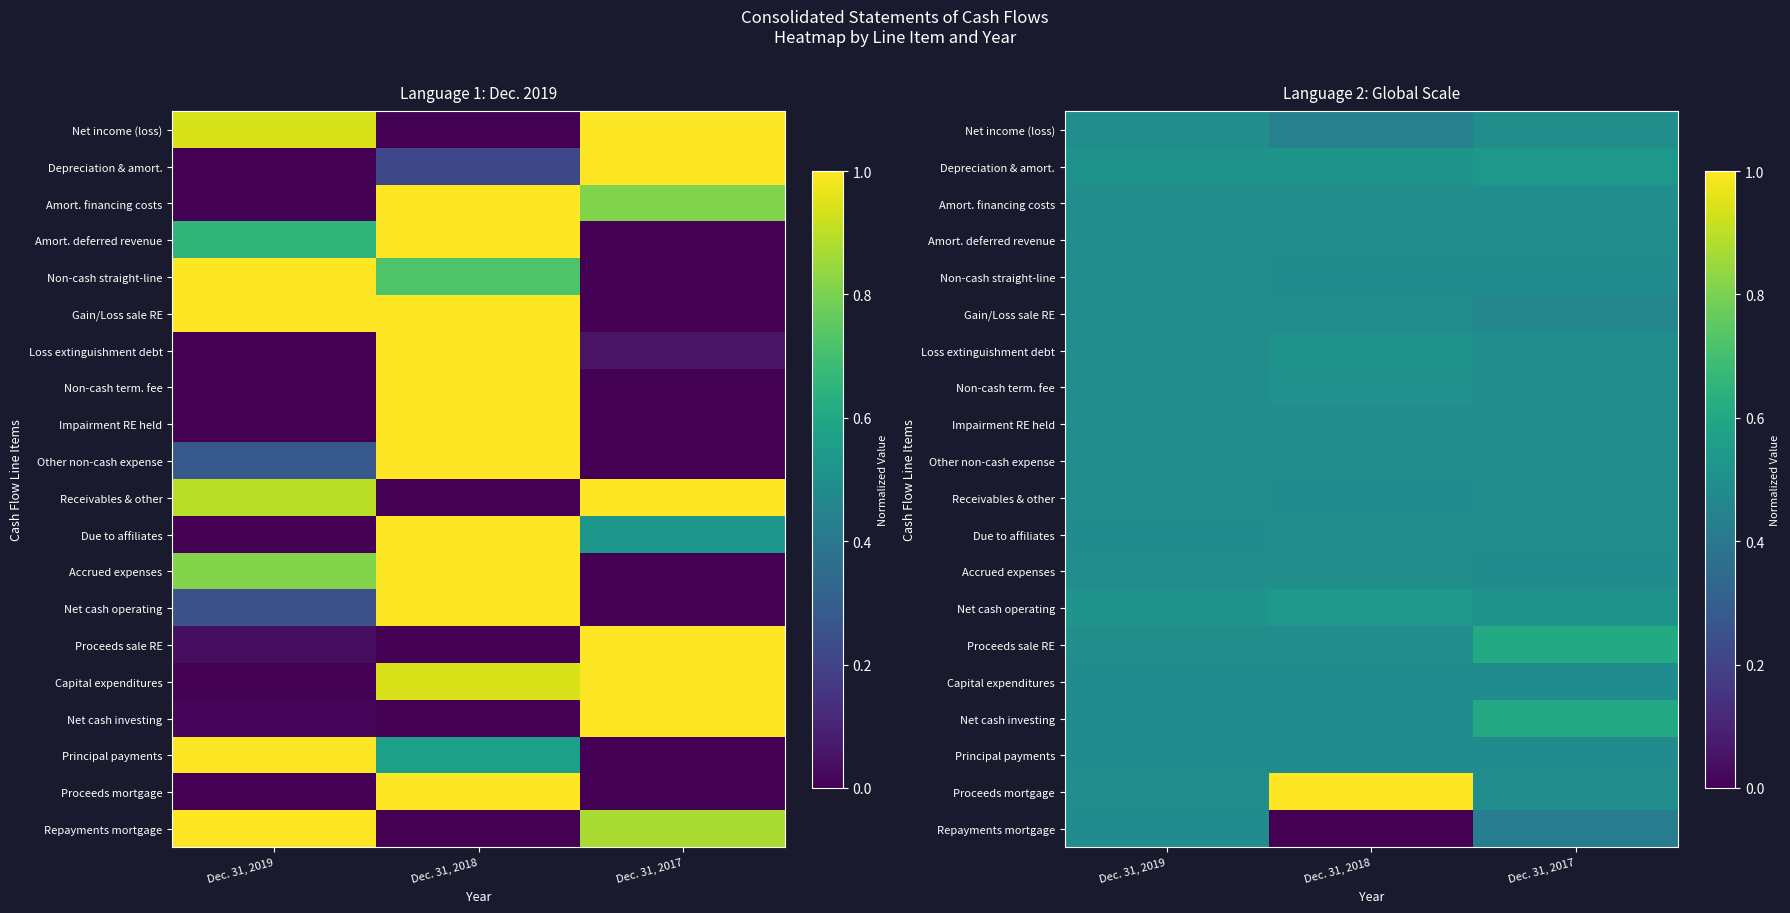

What value does the Proceeds sale RE series have at Dec. 31, 2017?

0.6